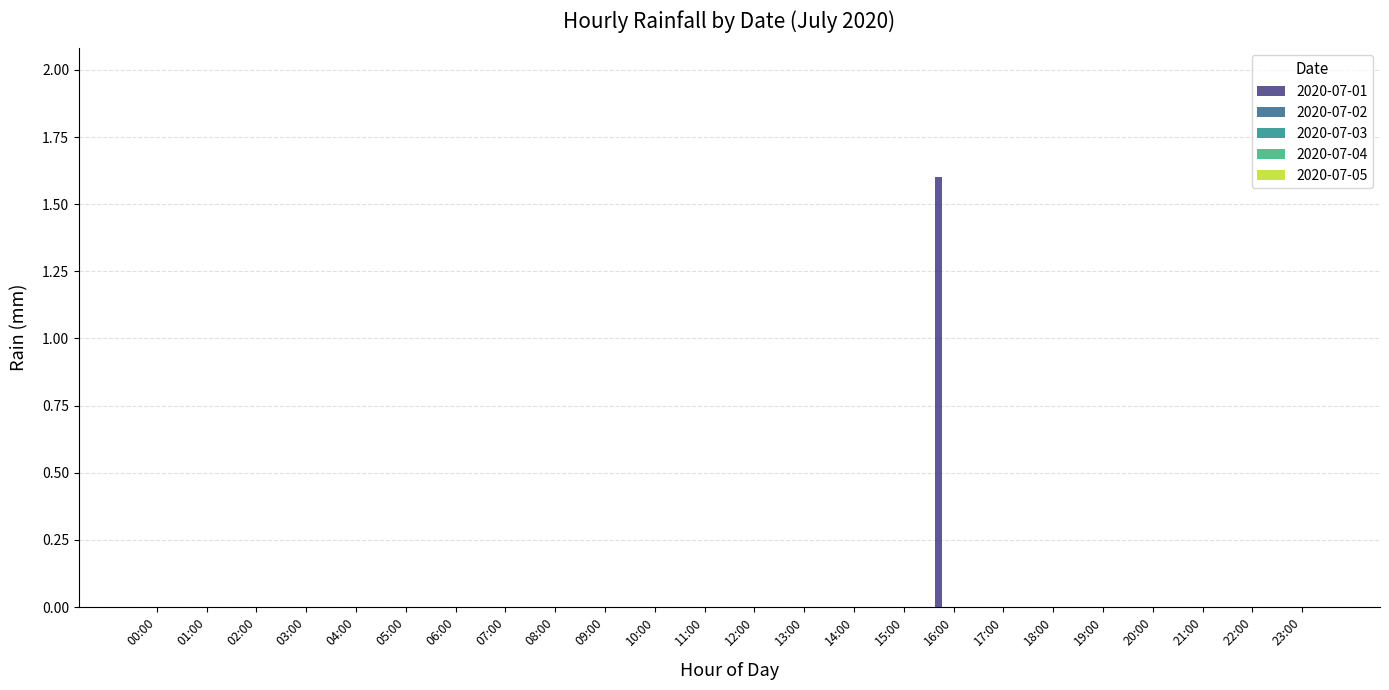

What is the sum of all values?

1.6